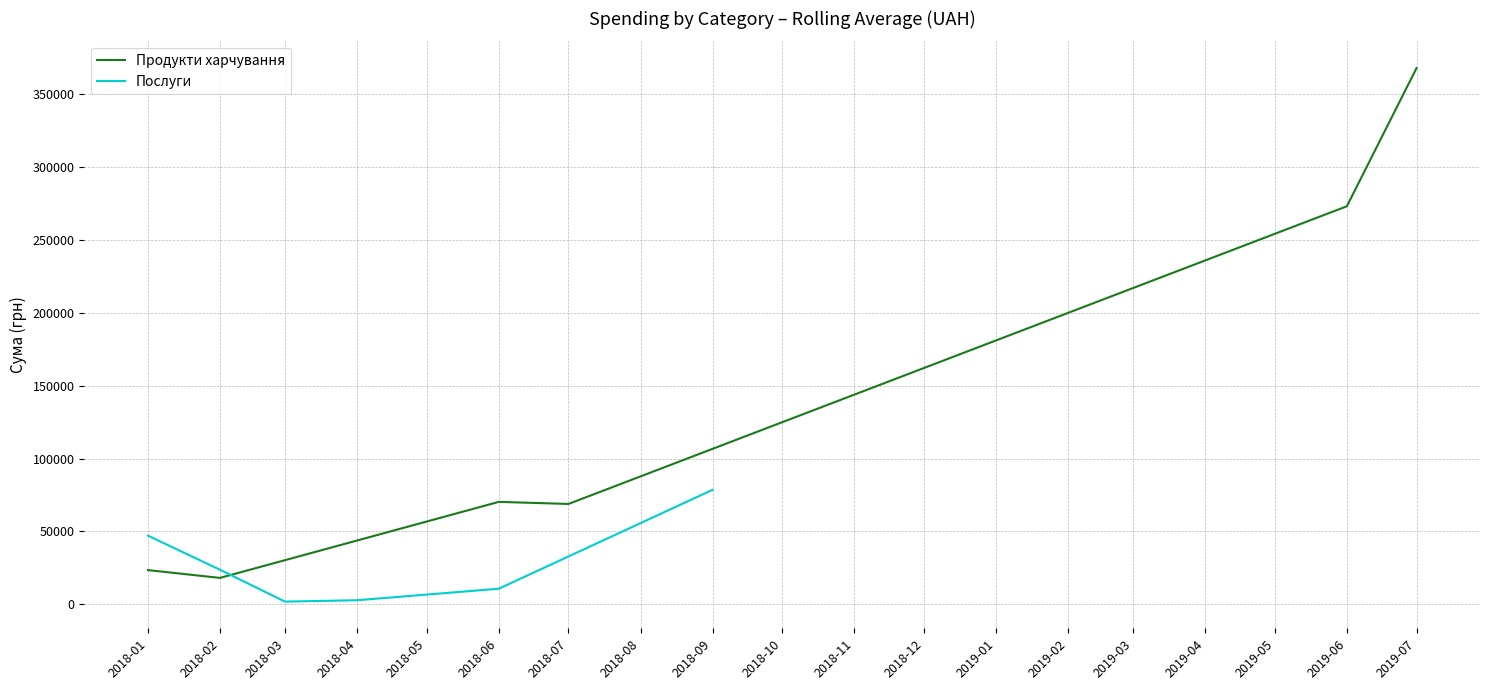

What is the approximate value of Послуги at 2018-01?

47119.9